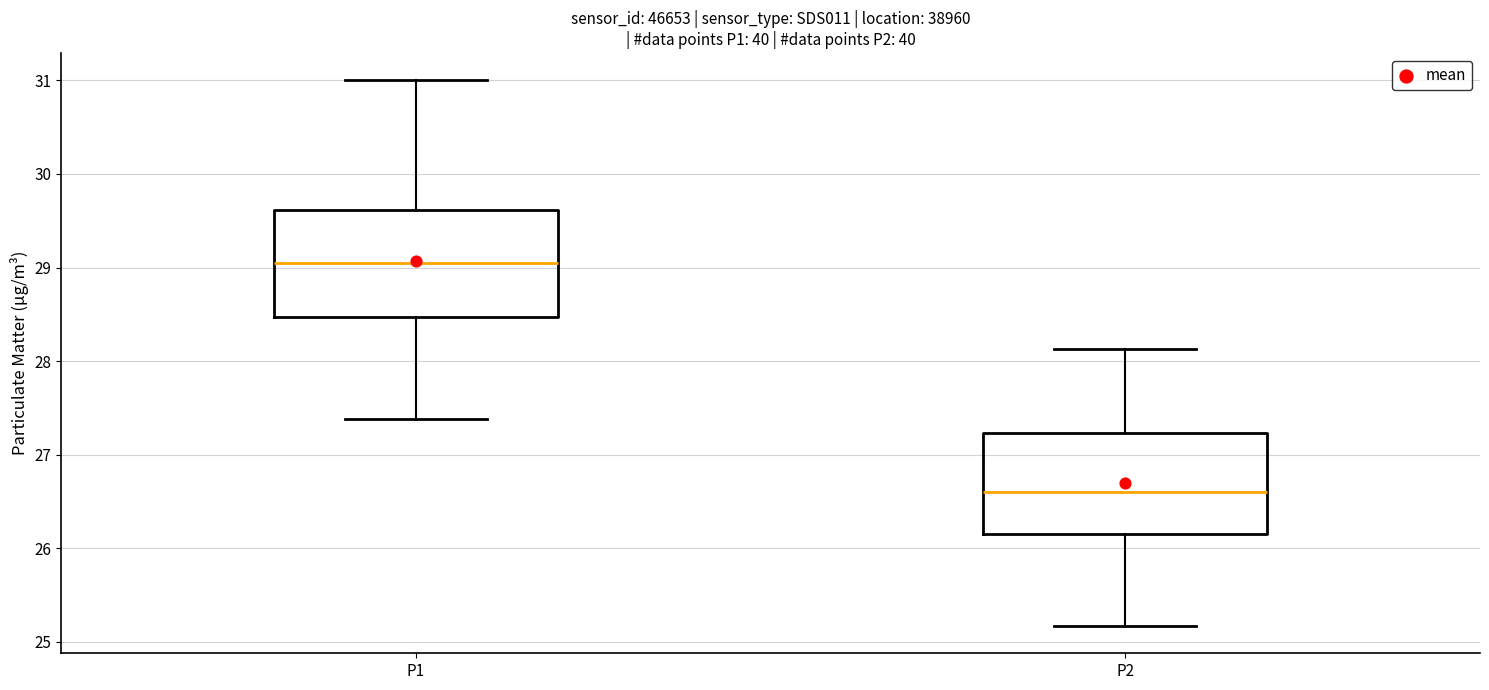

Reading left to right, transcribe this box plot: for each box, give where its median line is, the range the box spans, and where its two whiskers end, as read against the y-axis. The values are not printed on the chart, so give them approximately, as read against the axis.

P1: median 29.1, box 28.5 to 29.6, whiskers 27.4 to 31.0
P2: median 26.6, box 26.2 to 27.2, whiskers 25.2 to 28.1